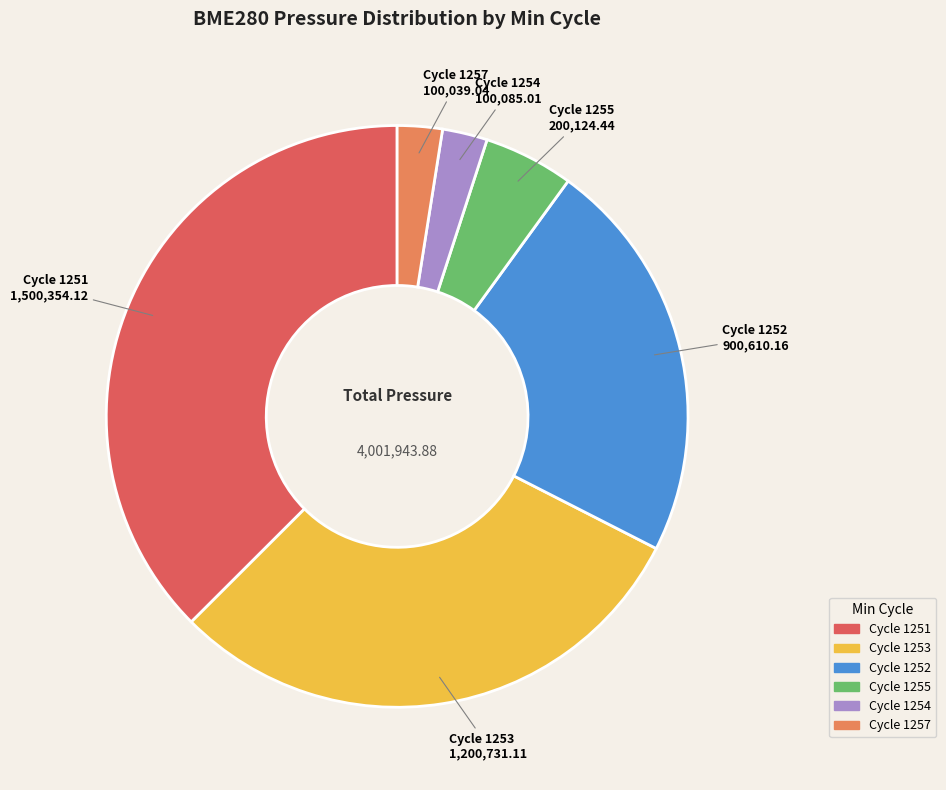

Is there a majority slice in this chart?

No